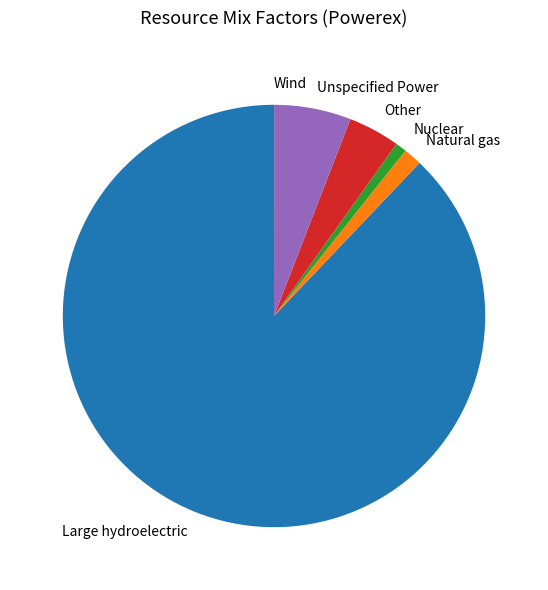

Is it true that Unspecified Power is 6% of the pie?

True